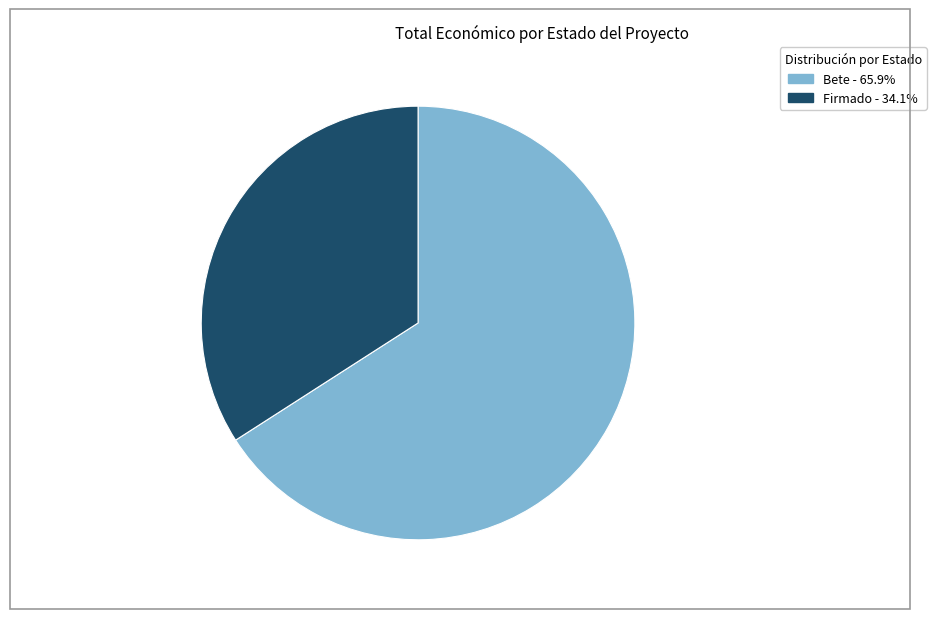

Is there a majority slice in this chart?

Yes